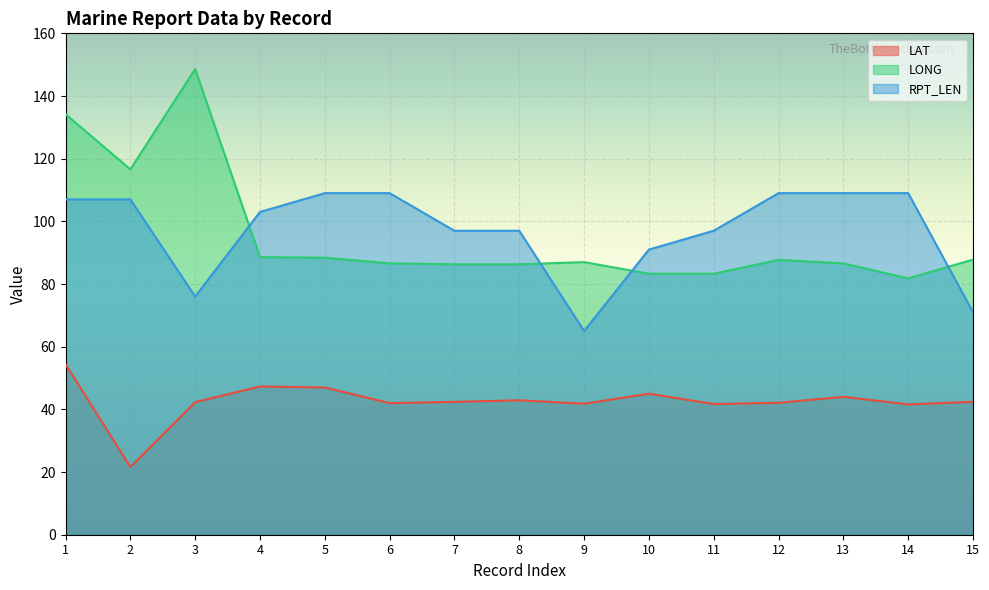

After their last crossing, which series has the higher values: LONG or RPT_LEN?

LONG